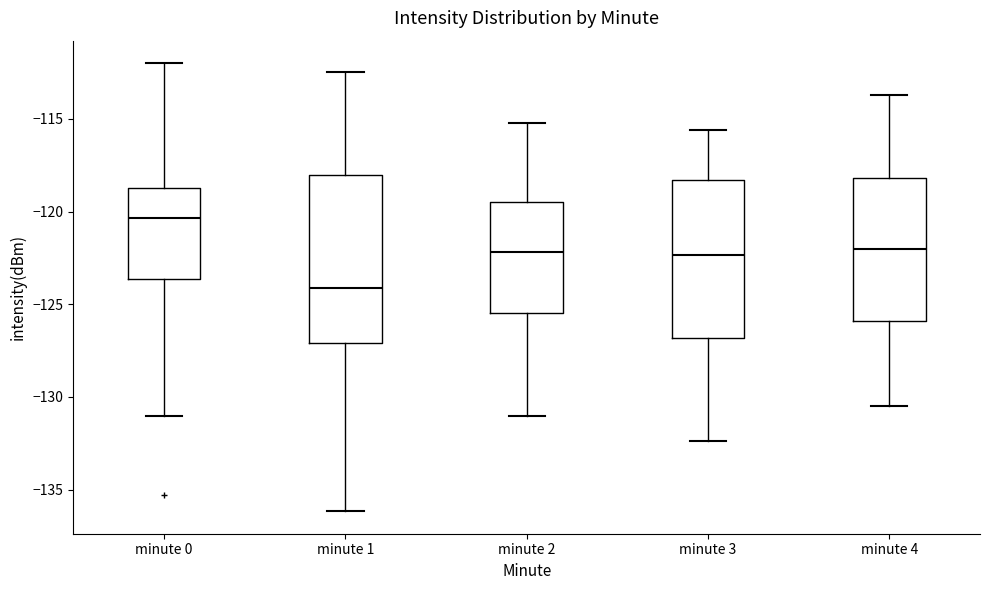

Comparing the boxes themselves (not the whiskers), which one is the tallest?

minute 1